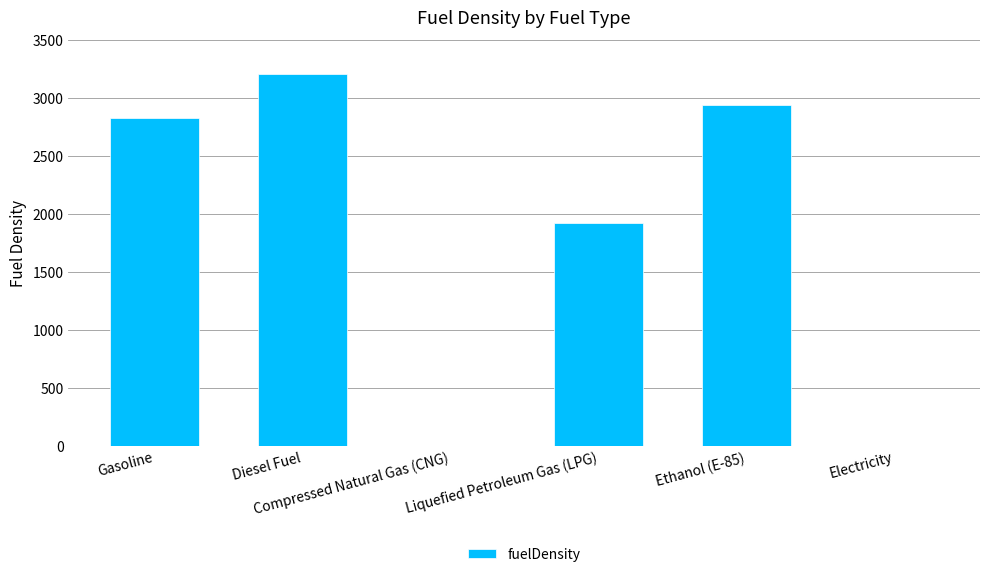

Reading left to right, transcribe all the data shown in this chart.

Gasoline=2829	Diesel Fuel=3203	Compressed Natural Gas (CNG)=0	Liquefied Petroleum Gas (LPG)=1923	Ethanol (E-85)=2944	Electricity=0